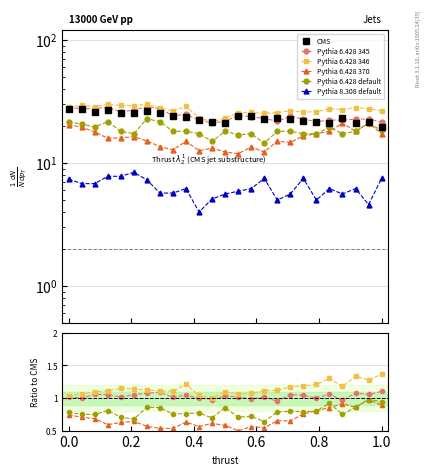

Does the chart display data point markers on the line(s)?

Yes